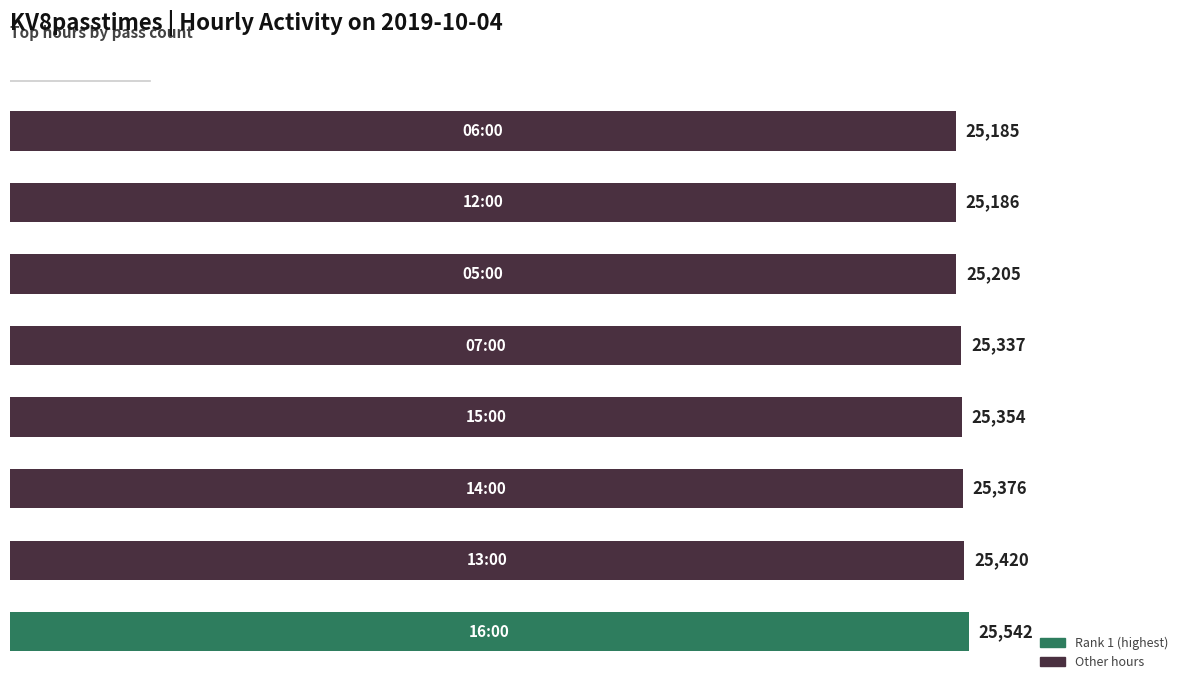

Reading bottom to top, extract all data points from this chart.

25542	25420	25376	25354	25337	25205	25186	25185